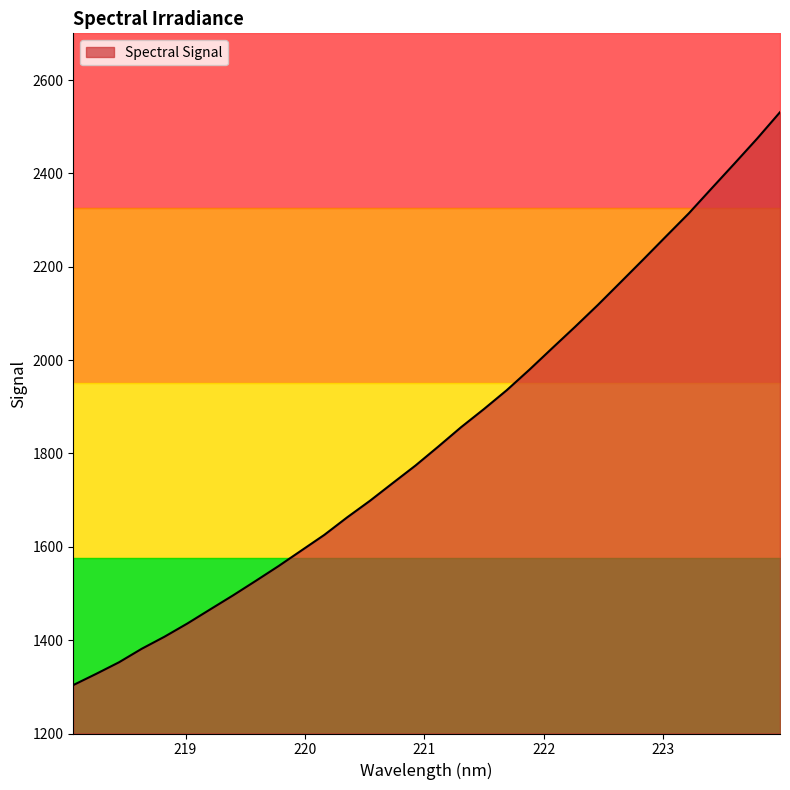

Does the chart have visible grid lines?

No